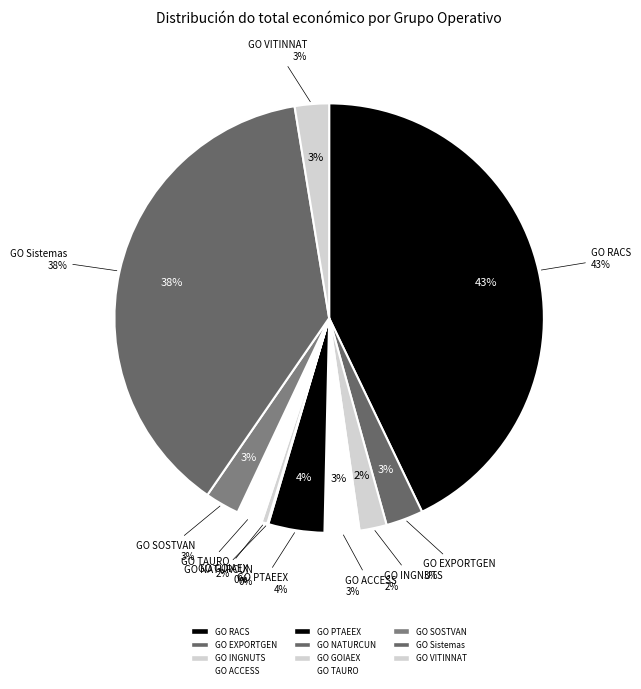

True or false: GO Sistemas accounts for 30% of the total.

False